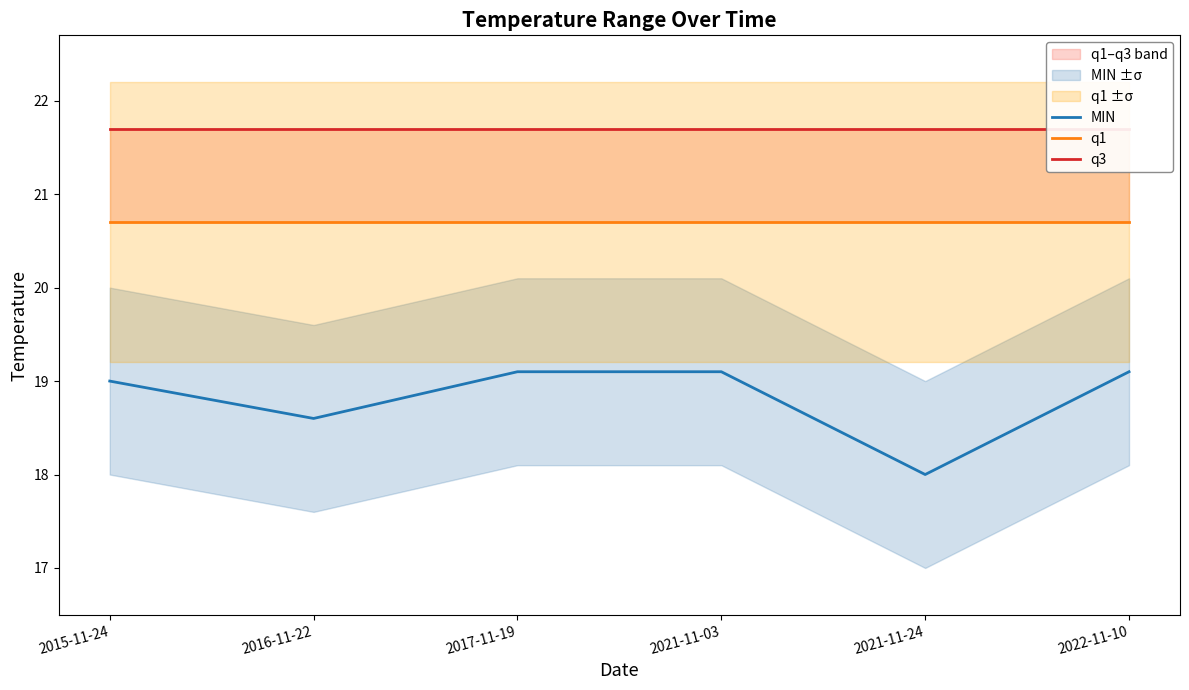

Reading left to right, what are all the values shown in this chart?

MIN: 19.0	18.6	19.1	19.1	18.0	19.1
q1: 20.7	20.7	20.7	20.7	20.7	20.7
q3: 21.7	21.7	21.7	21.7	21.7	21.7